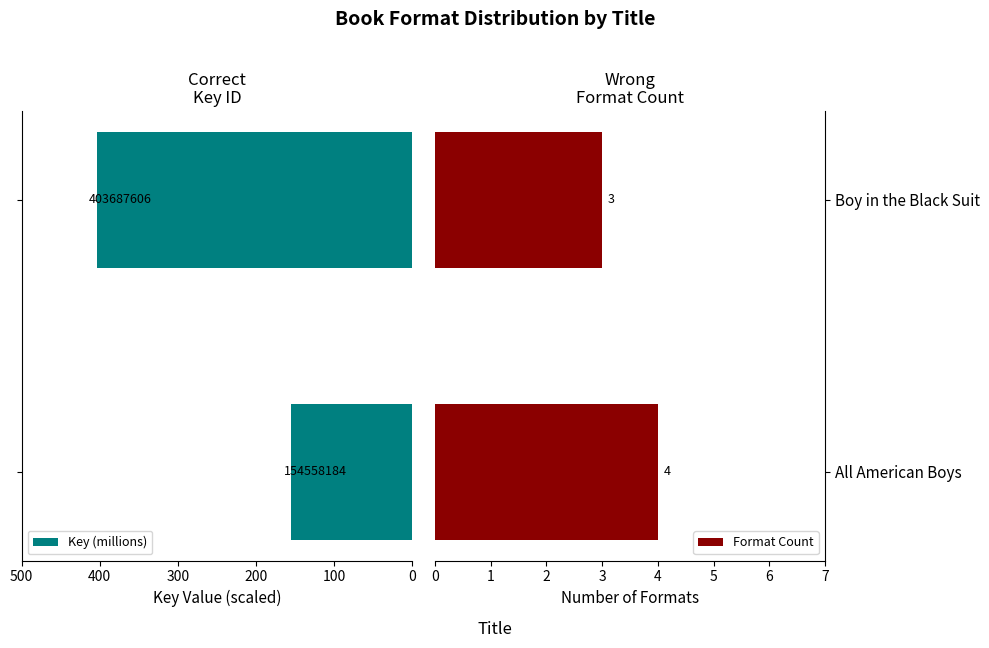

What is the minimum value for Format Count?

3